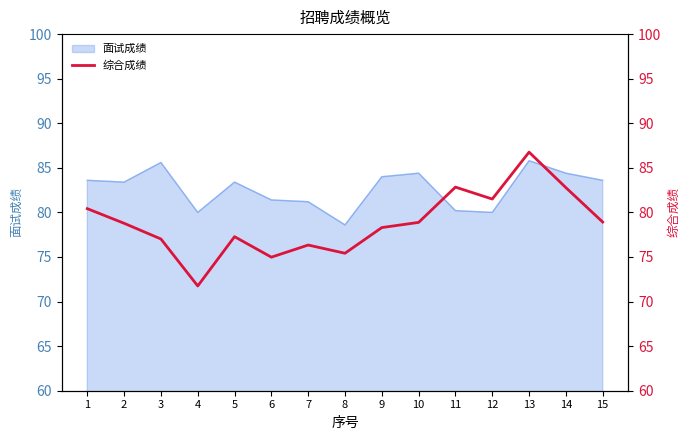

What is the lowest value of the 面试成绩 series?

78.6